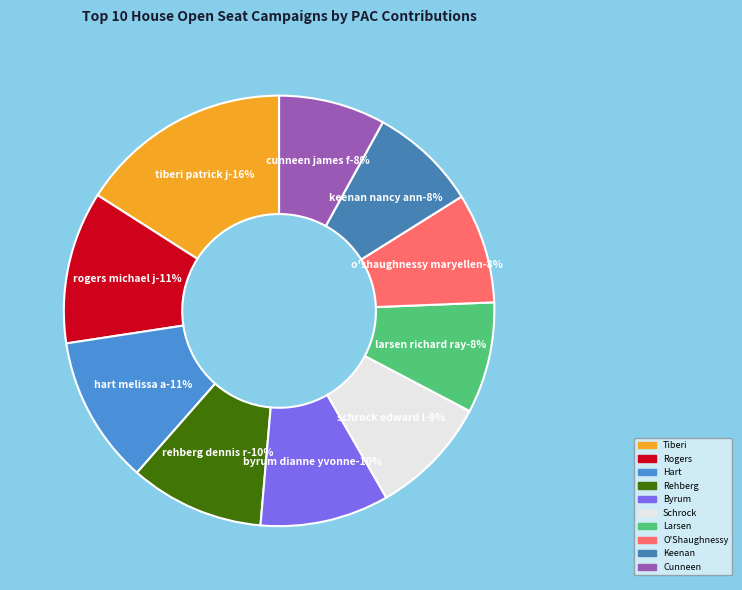

Do TIBERI, PATRICK J and LARSEN, RICHARD RAY together represent more than half of the pie?

No